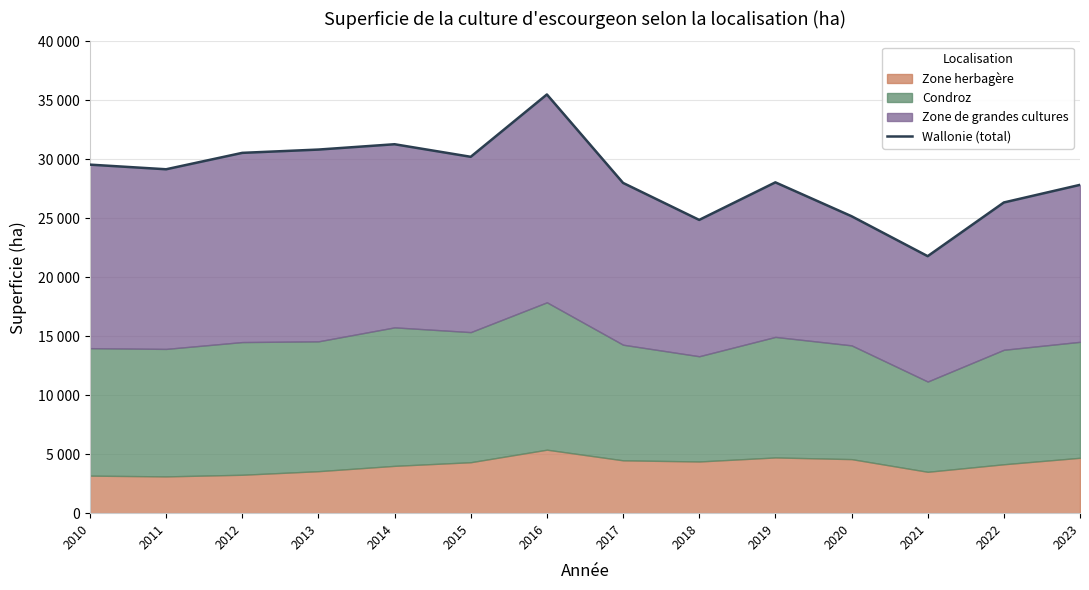

What is the minimum value shown in the chart?

21789